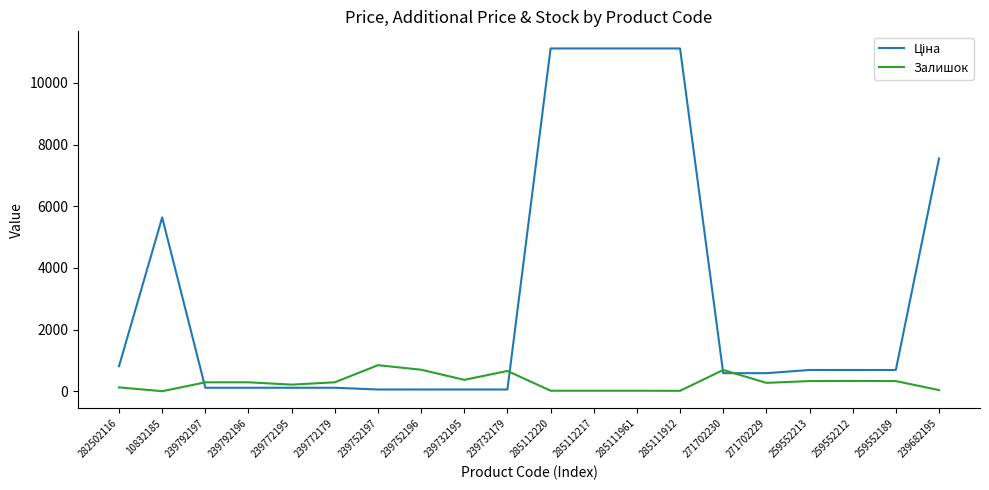

Does the chart have visible grid lines?

No